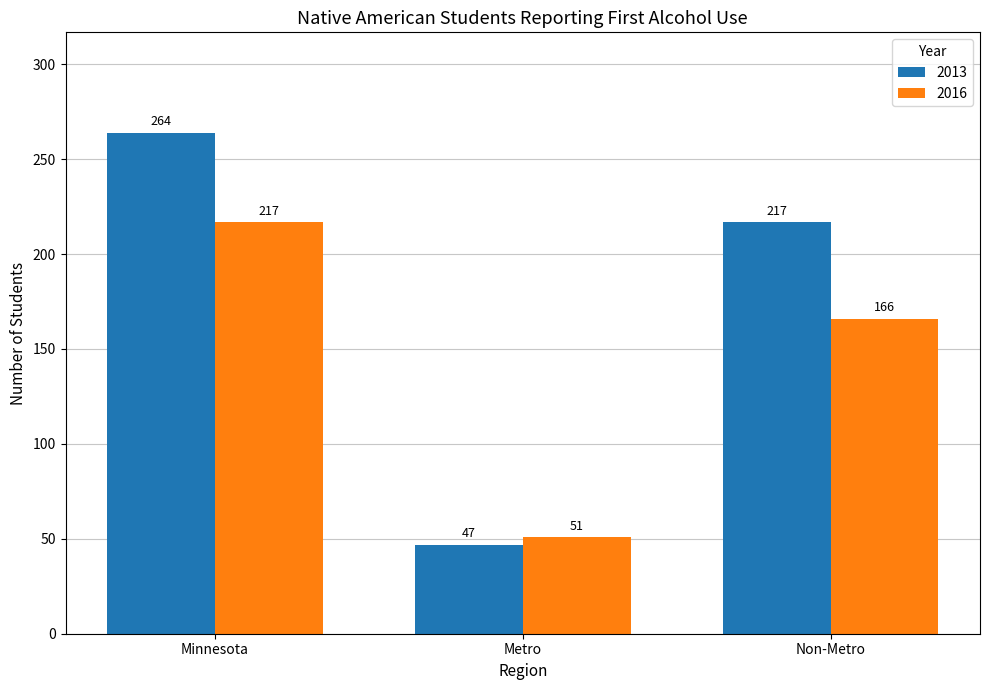

At how many categories does at least one series exceed 223?

1